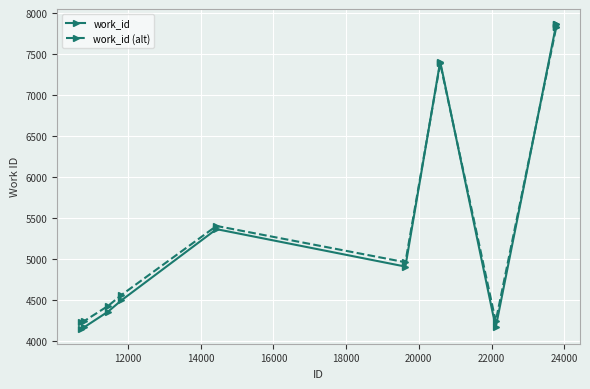

Which series has the widest spread of values?

work_id